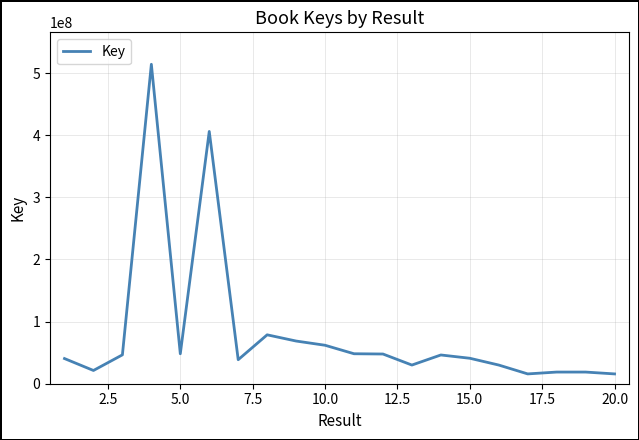

What is the minimum value shown in the chart?

15791723